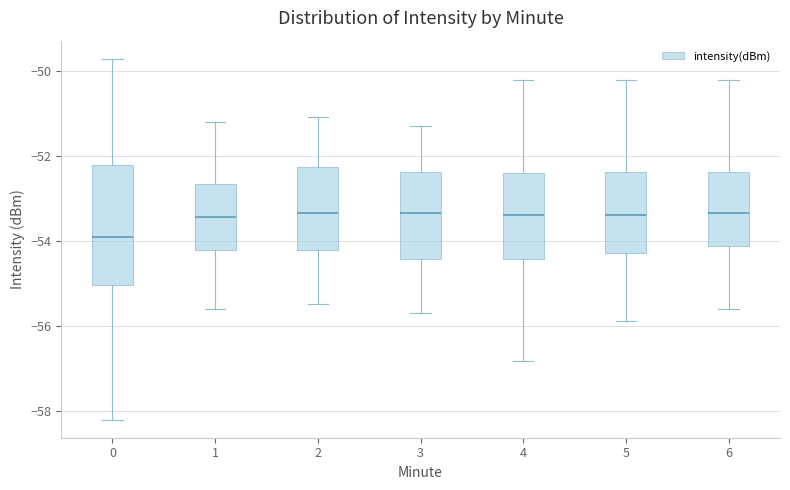

Where does the lower whisker of the box at x = 3 end on the y-axis? The values are not printed on the chart, so give them approximately, as read against the axis.

-55.6